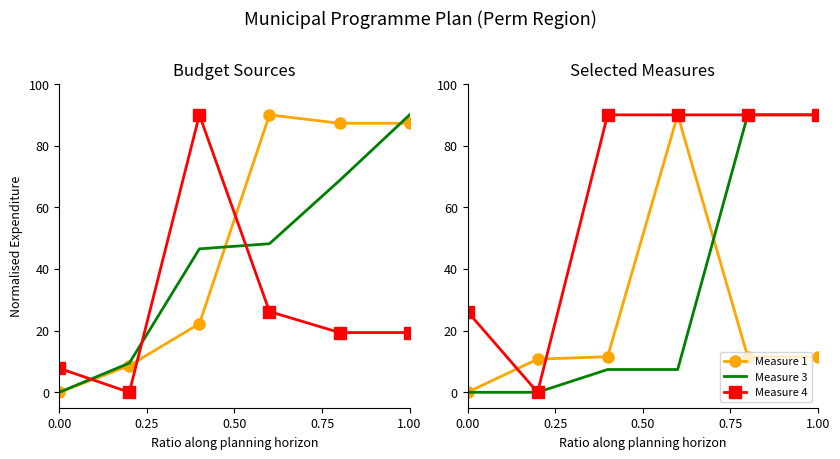

Is it true that Measure 3 equals 0.0 at 0.00?

True